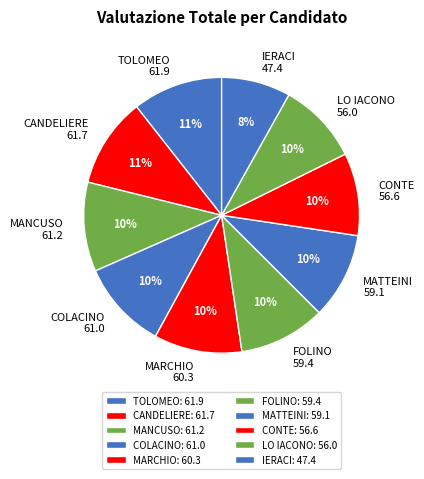

Does CONTE account for over 50% of the chart?

No